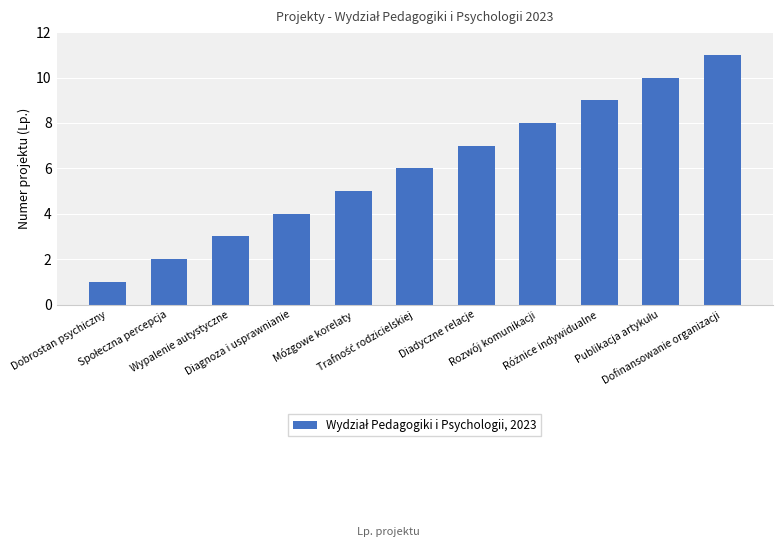

What is the difference between the maximum and second lowest values?

9